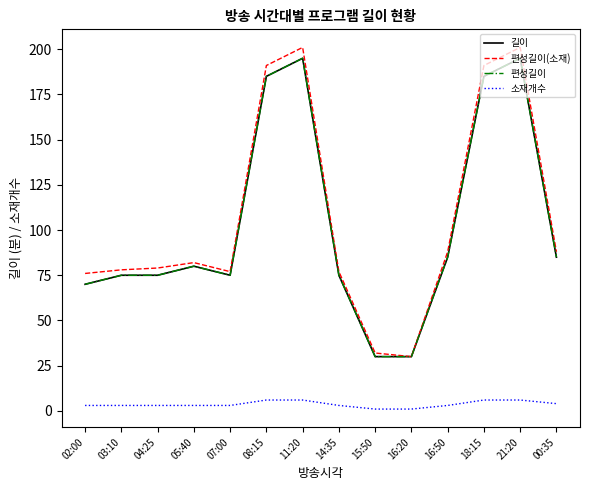

What is the difference between the second highest and minimum values in the 길이 series?

165